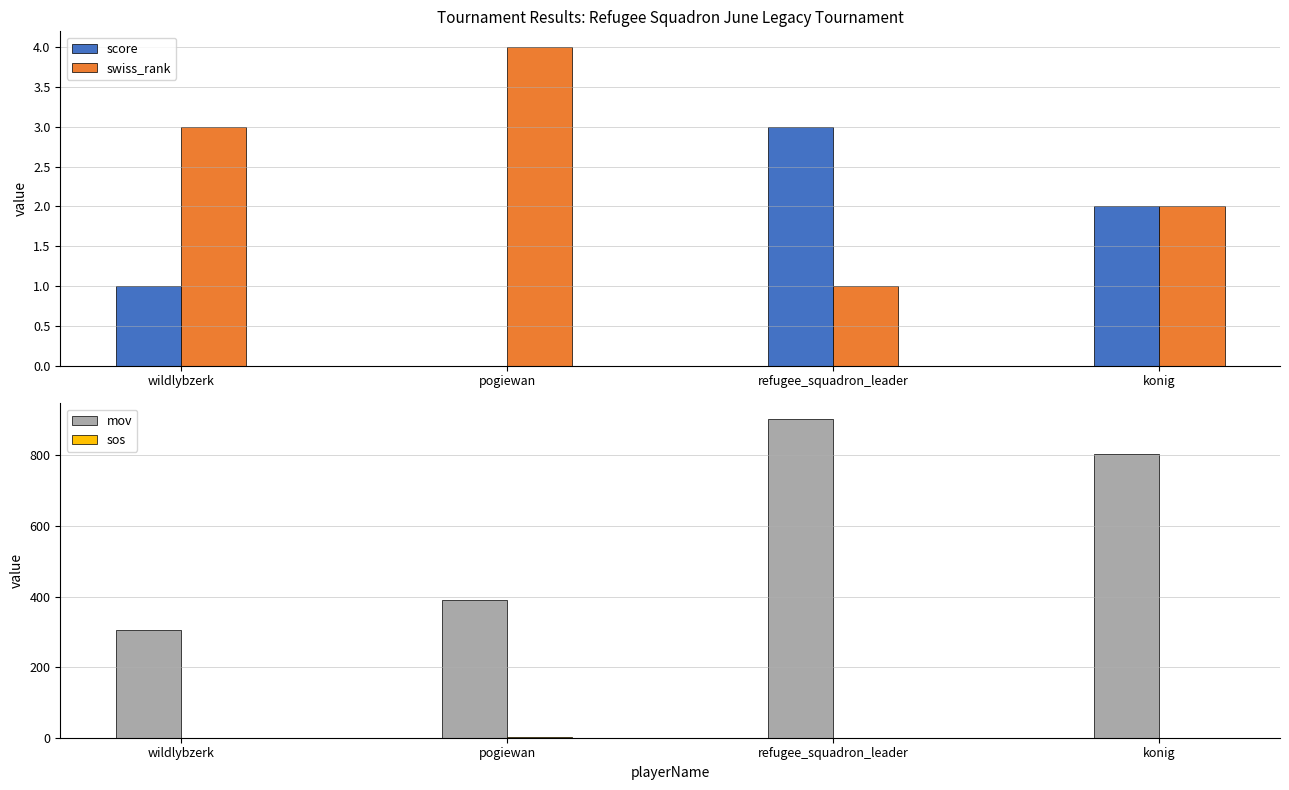

The value of score at konig is 1.2. True or false?

False